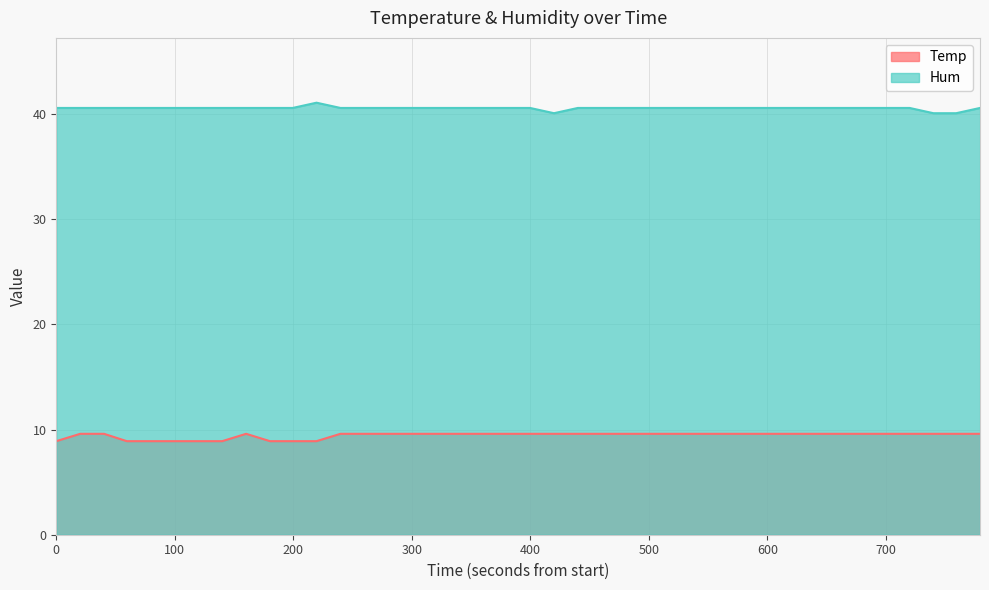

True or false: Hum and Temp cross at least once.

False